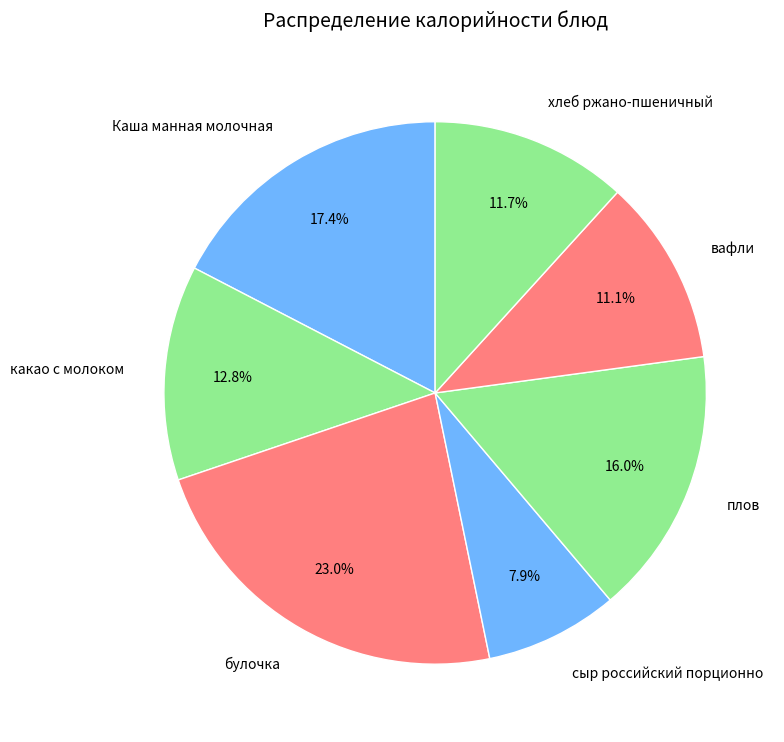

Rank the categories by value from highest to lowest.

булочка, Каша манная молочная, плов, какао с молоком, хлеб ржано-пшеничный, вафли, сыр российский порционно